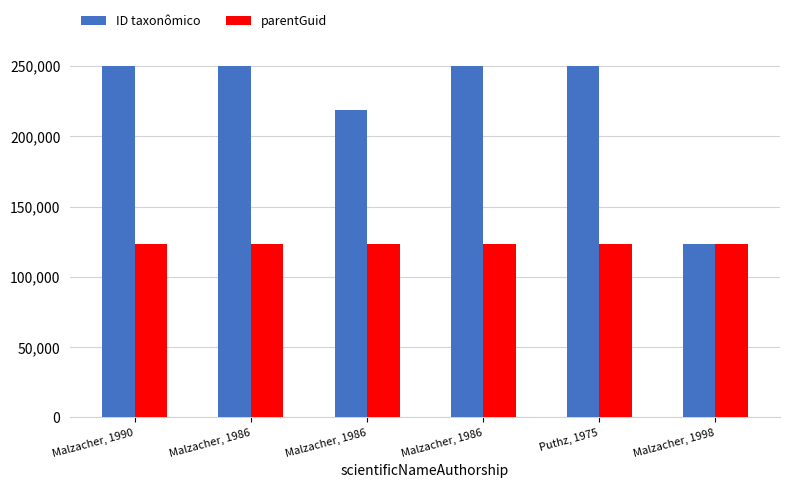

What is the sum of the ID taxonômico values at Puthz, 1975 and Malzacher, 1990?

500631